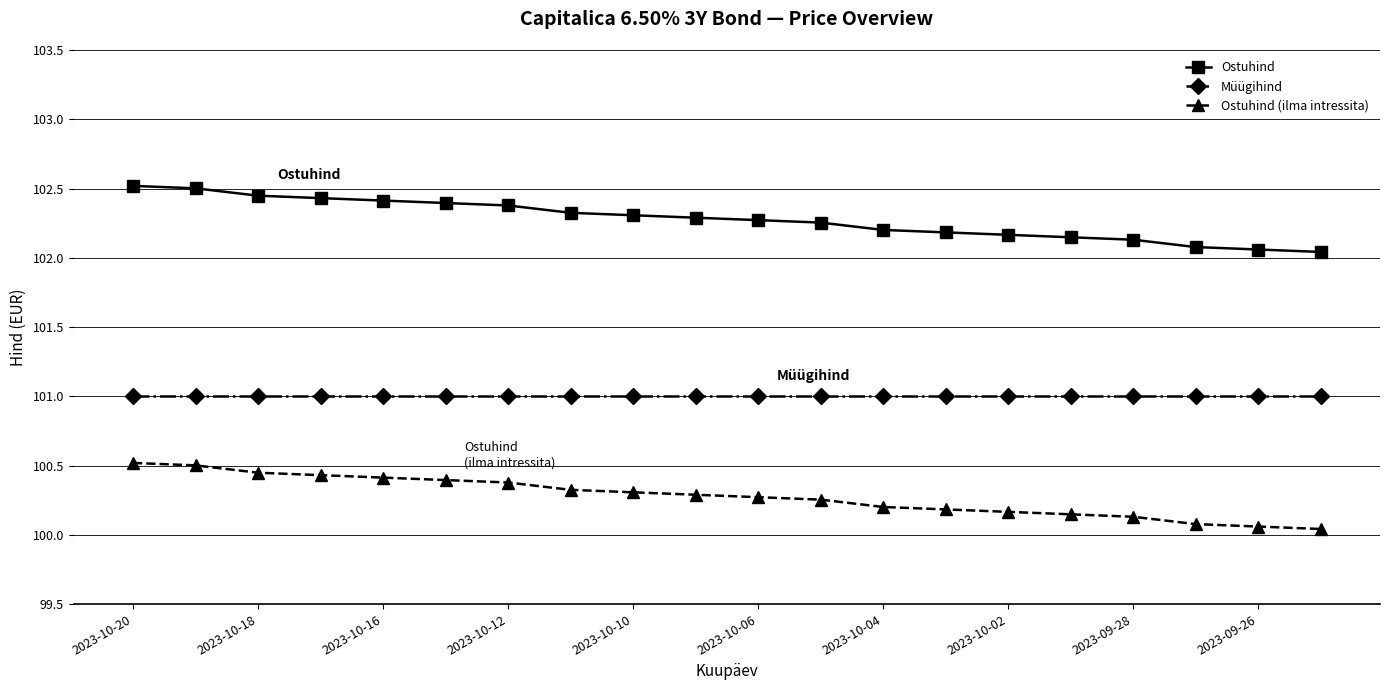

What is the value of the Ostuhind (ilma intressita) point at the 13th from the left?

100.2